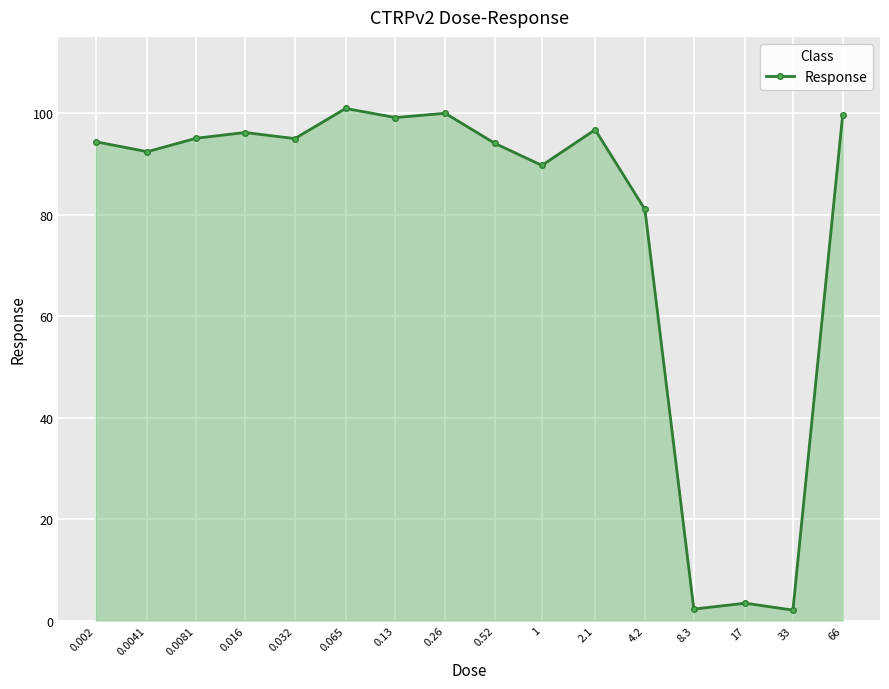

What is the difference between the maximum and minimum values?

98.8